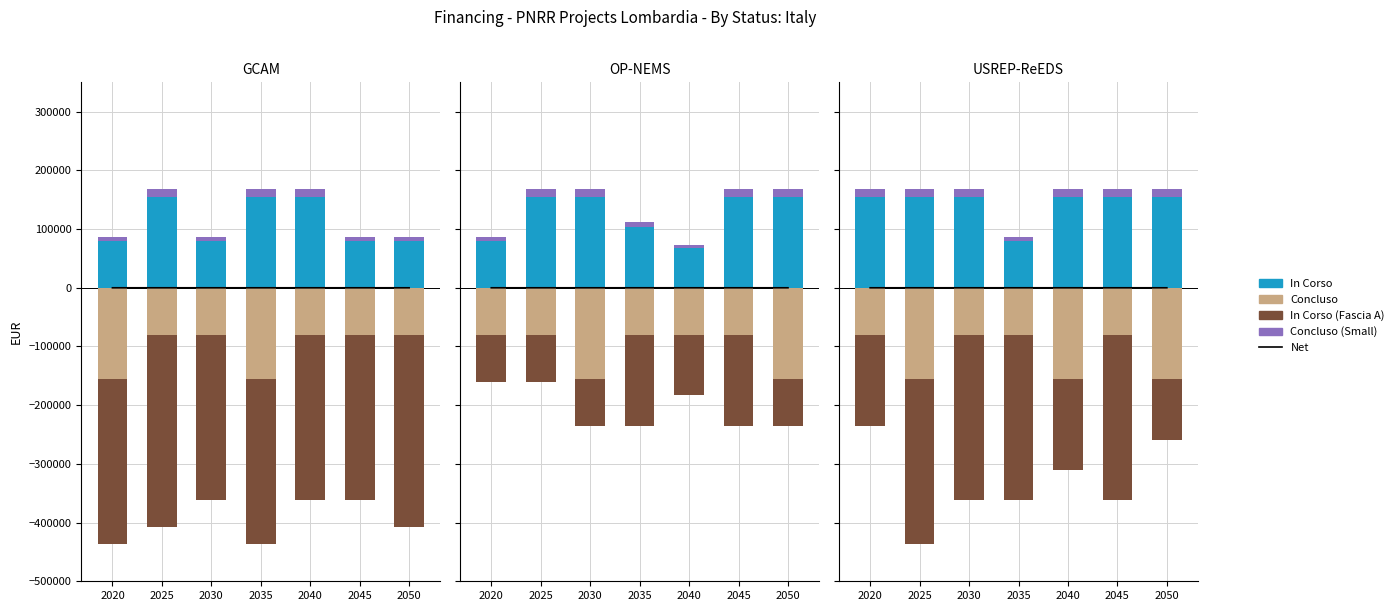

Which series has the widest spread of values?

In Corso (Fascia A)